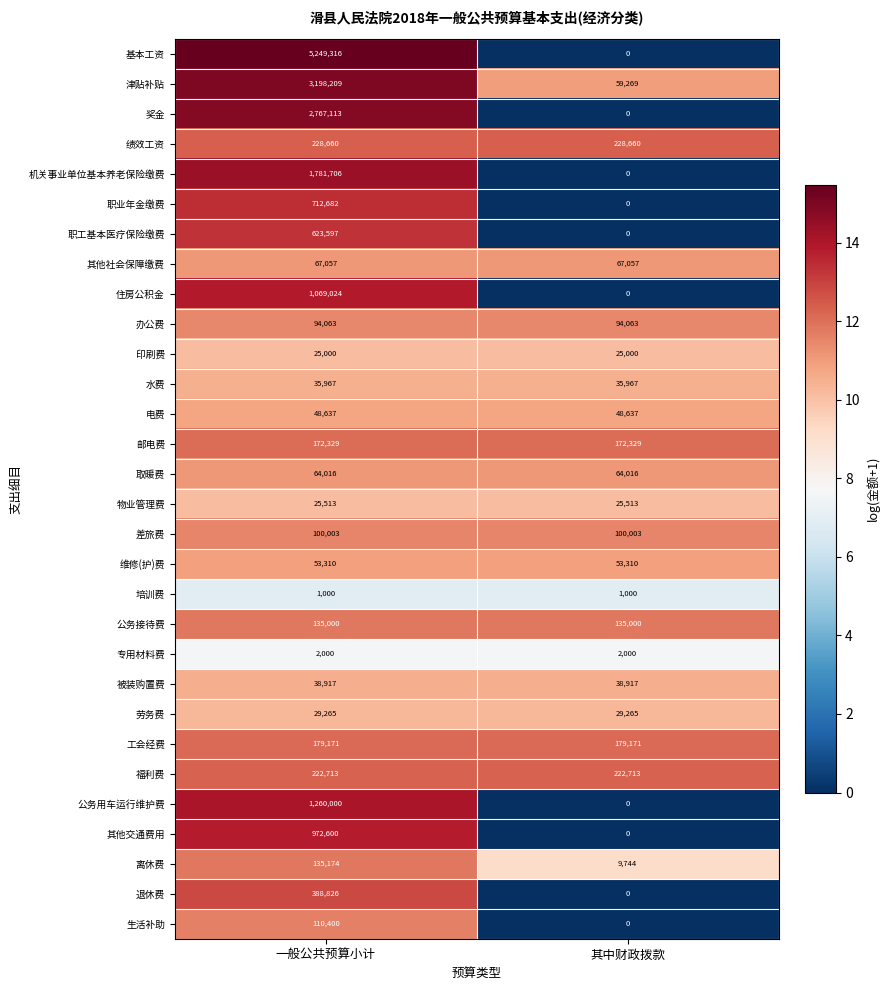

What is the lowest value of the 差旅费 series?

100003